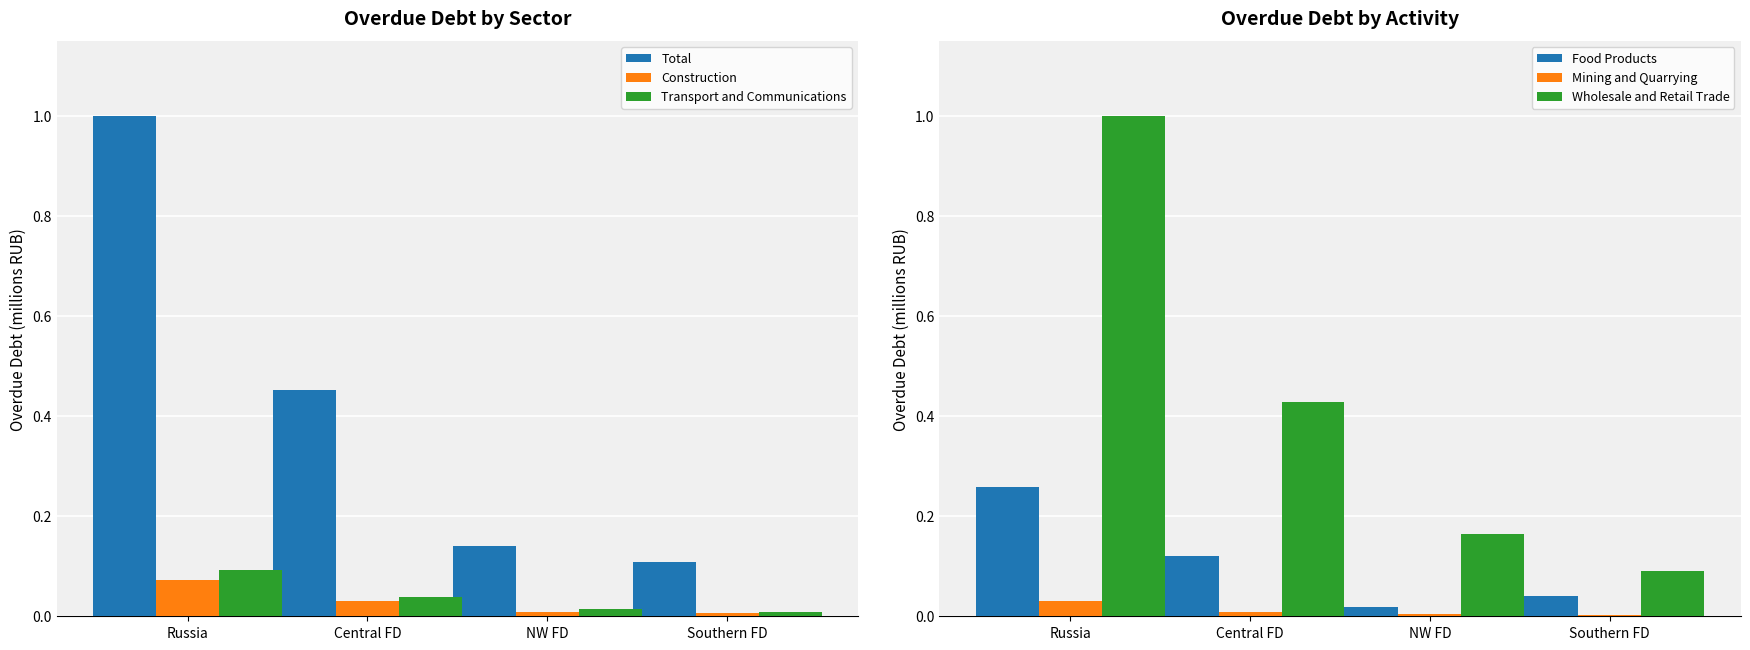

Which series has the largest range (max minus min)?

Wholesale and Retail Trade